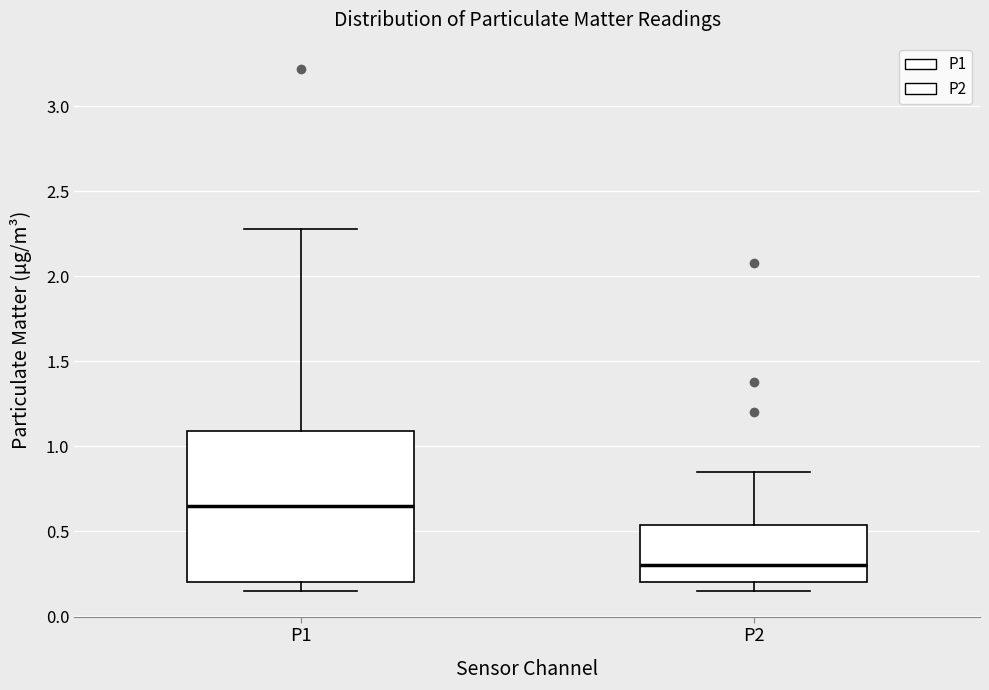

Where is the lower edge of the box for P1 on the y-axis? The values are not printed on the chart, so give them approximately, as read against the axis.

0.20